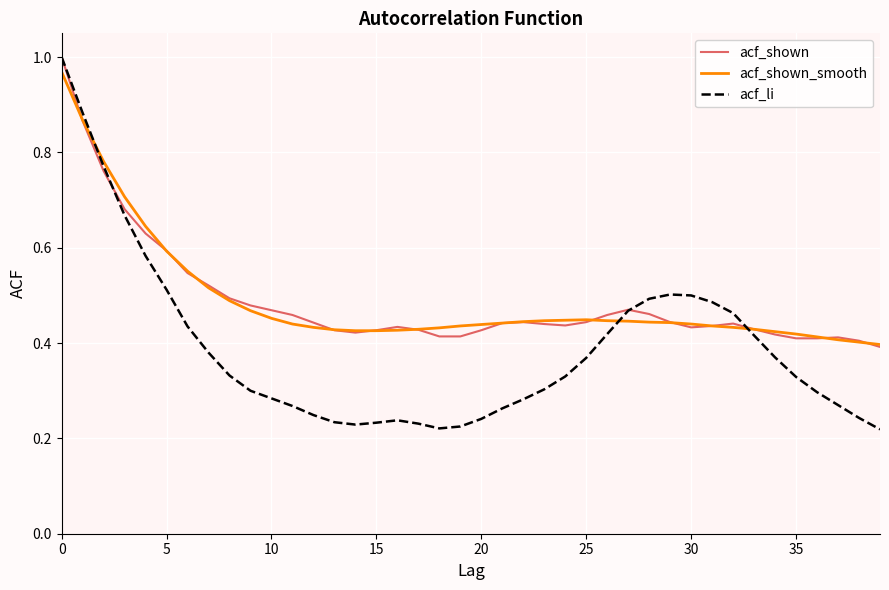

What is the maximum value shown in the chart?

1.0